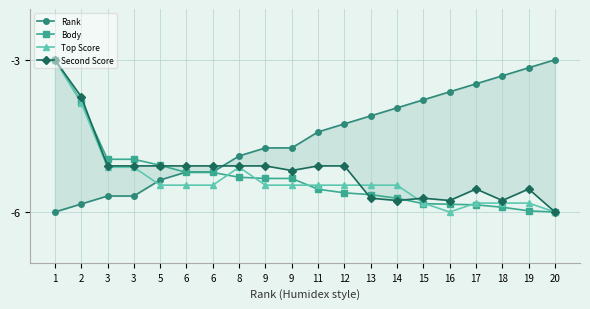

Rank the series by their maximum value, from lowest to highest.

Rank, Second Score, Top Score, Body